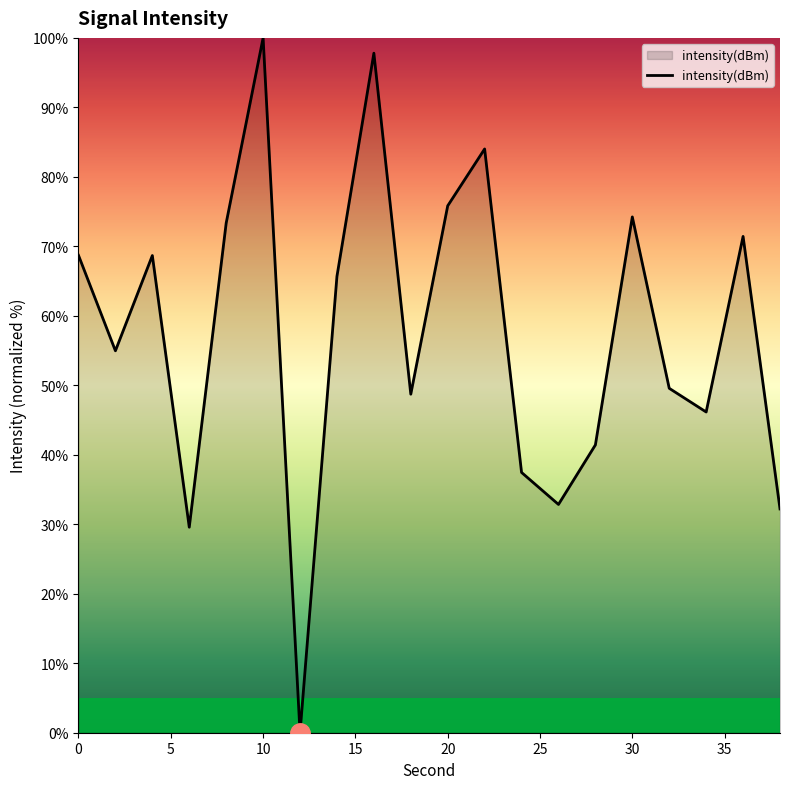

What is the difference between the maximum and minimum values?

100.0